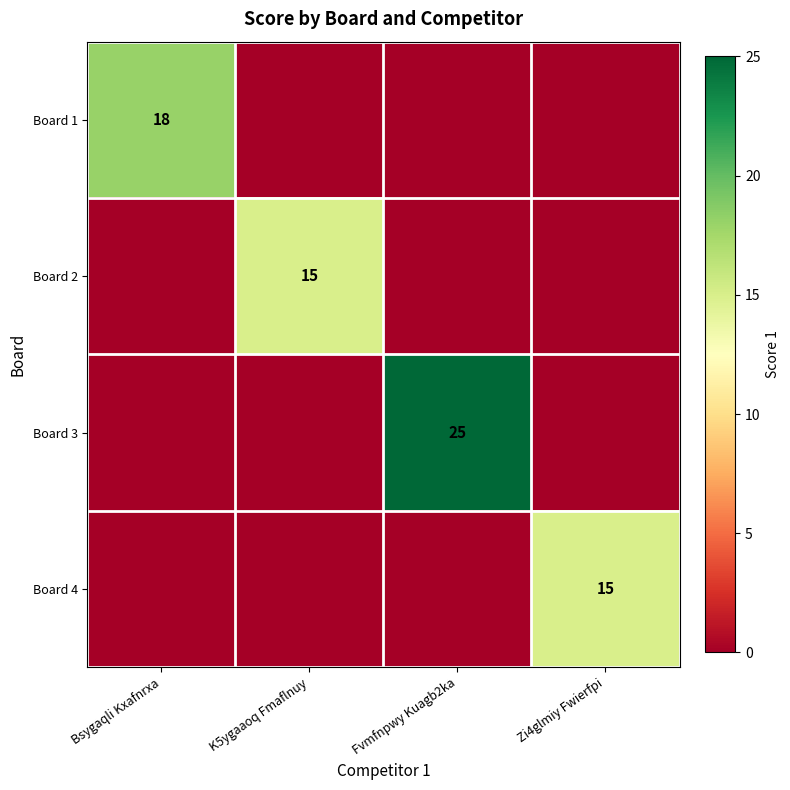

True or false: Board 2 has a value of 22 at K5ygaaoq Fmaflnuy.

False